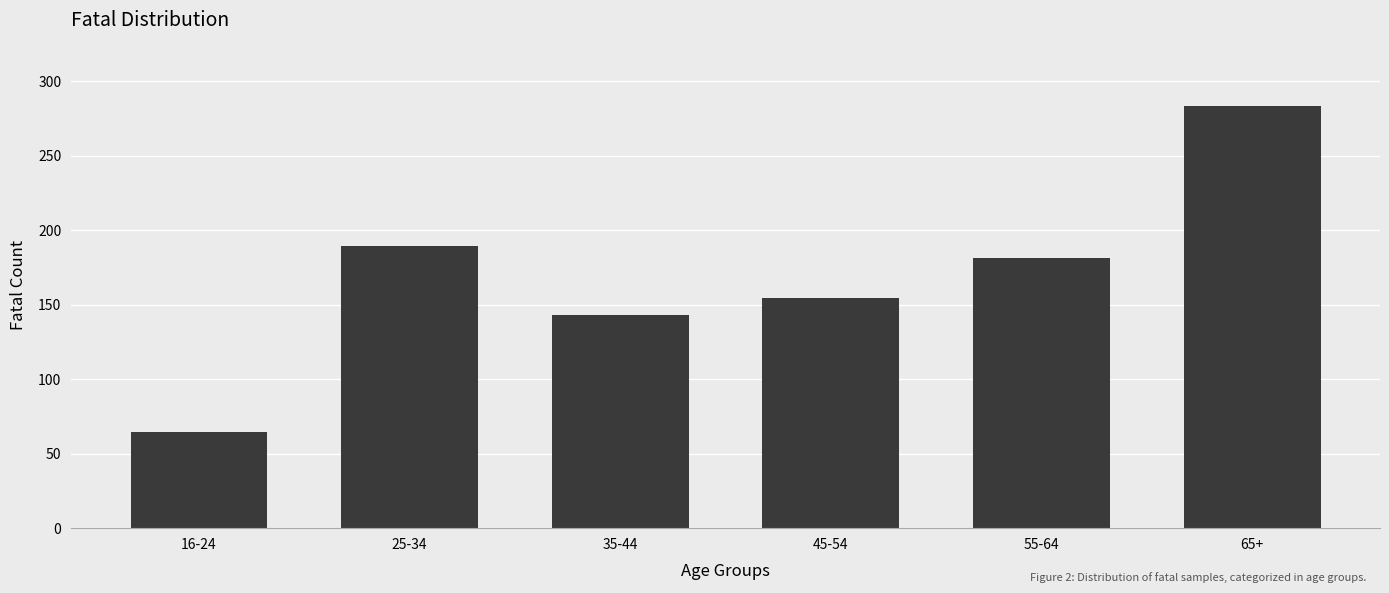

Which category has the lowest value across all series?

16-24